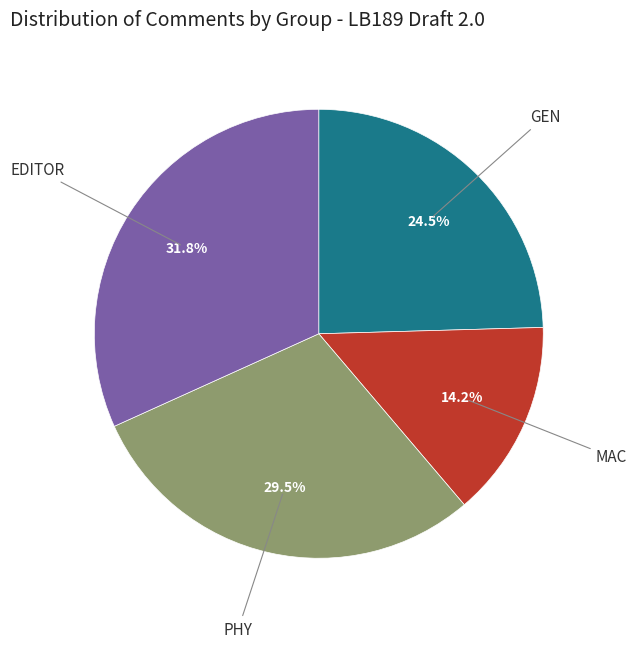

What is the smallest slice in the pie chart?

MAC